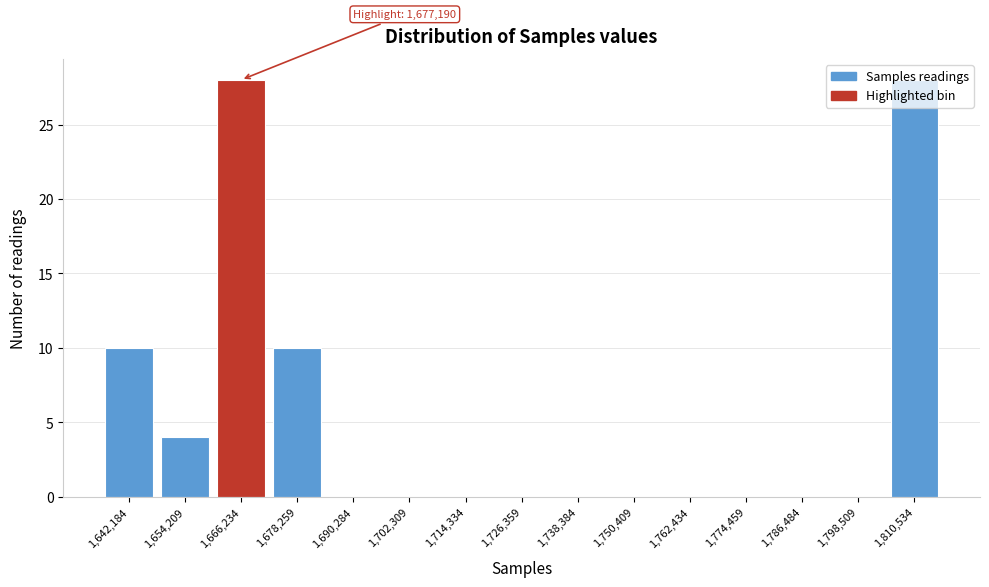

What is the maximum value shown in the chart?

28